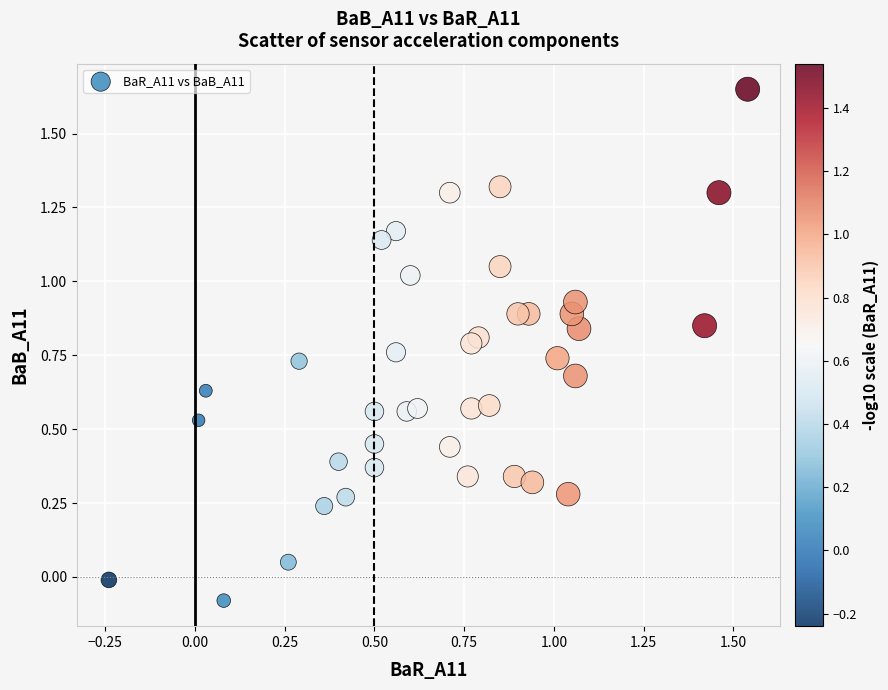

What is the range of X values (max minus min)?

1.8